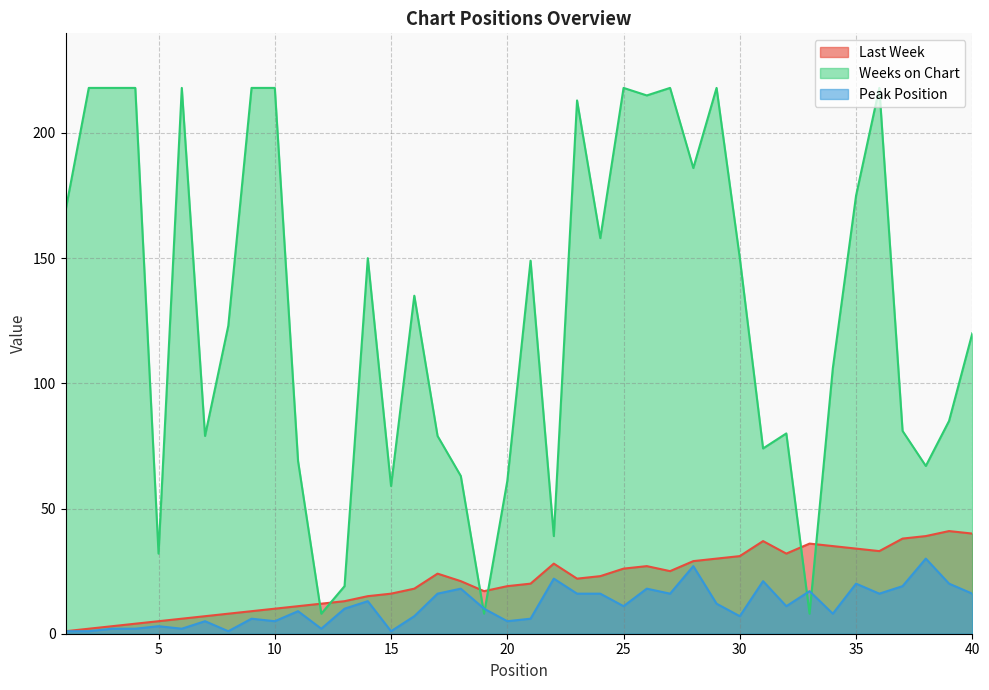

What is the value of the Weeks on Chart point at the 20th from the left?

61